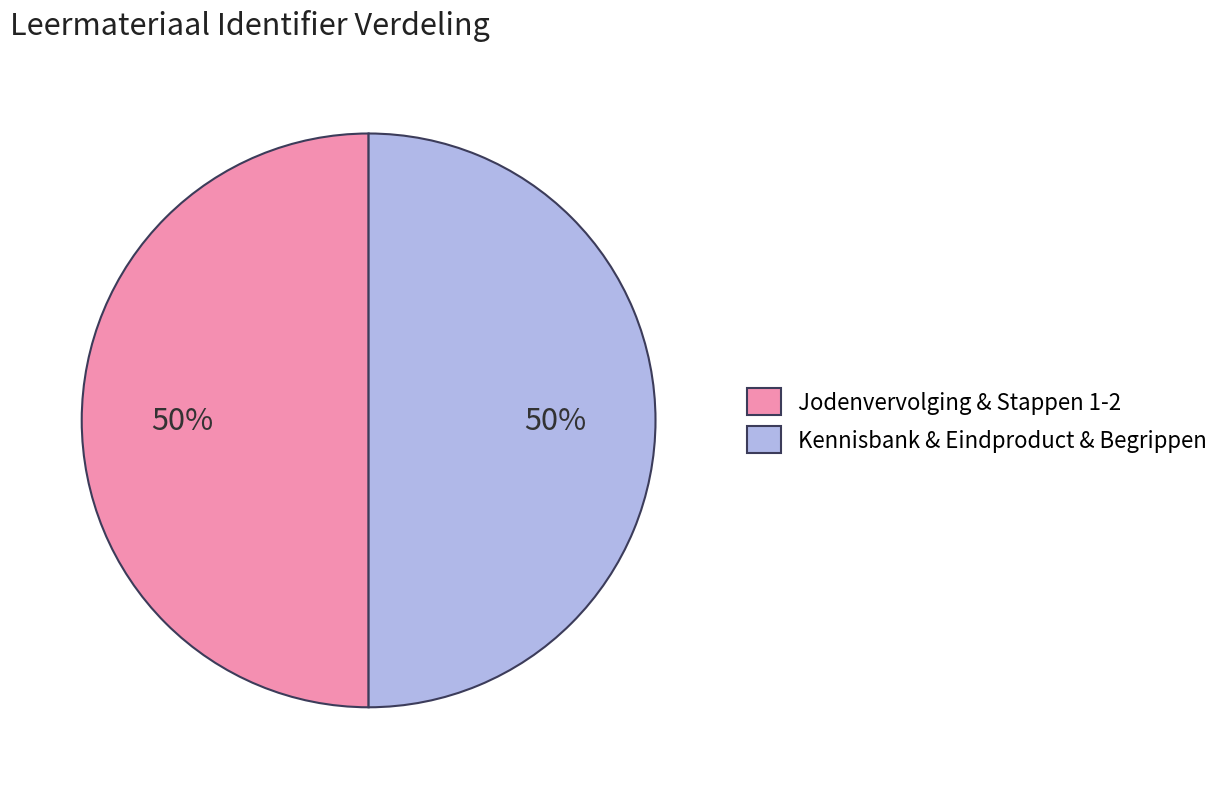

True or false: Jodenvervolging & Stappen 1-2 accounts for 41% of the total.

False